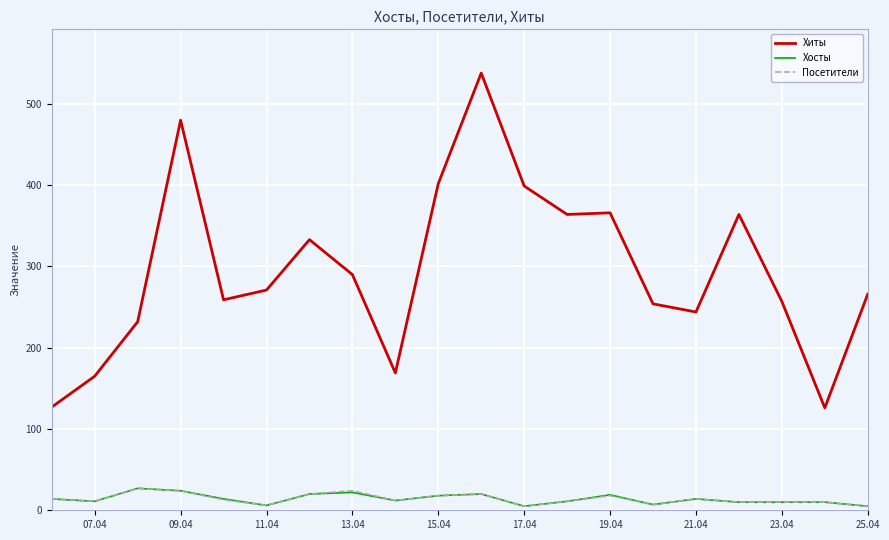

How many series are shown in this chart?

3